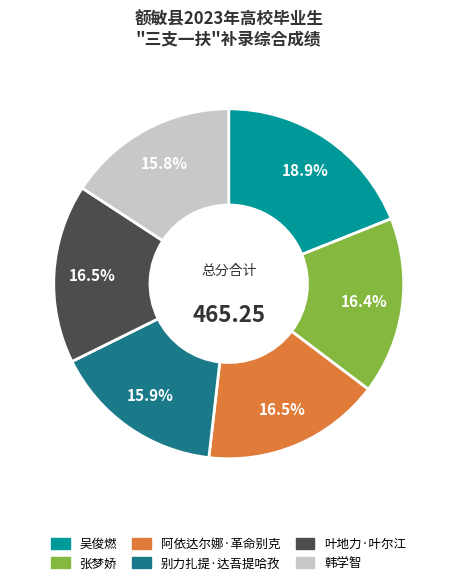

Is there a majority slice in this chart?

No